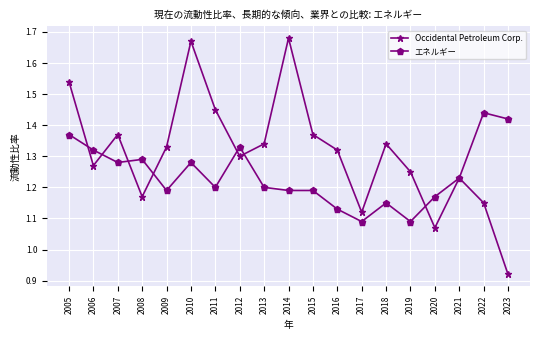

Where do Occidental Petroleum Corp. and エネルギー first cross each other?

2005 and 2006